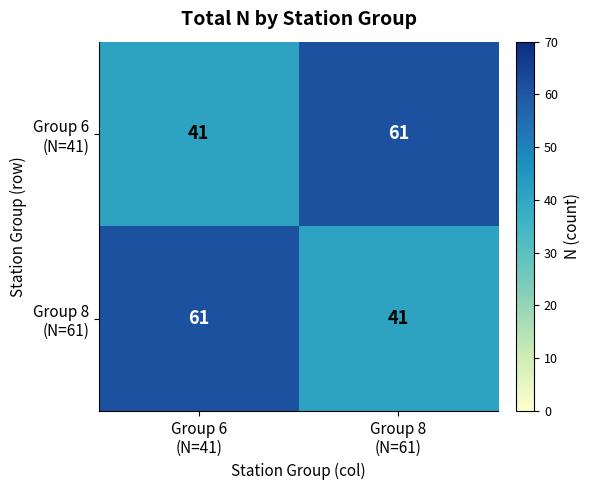

Which category has the lowest value across all series?

Group 6
(N=41)